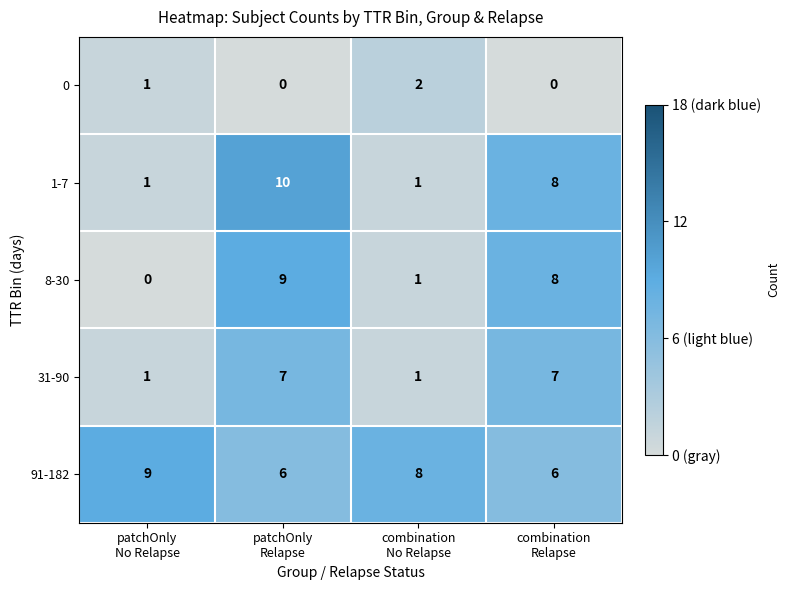

Count the number of data series in this chart.

5